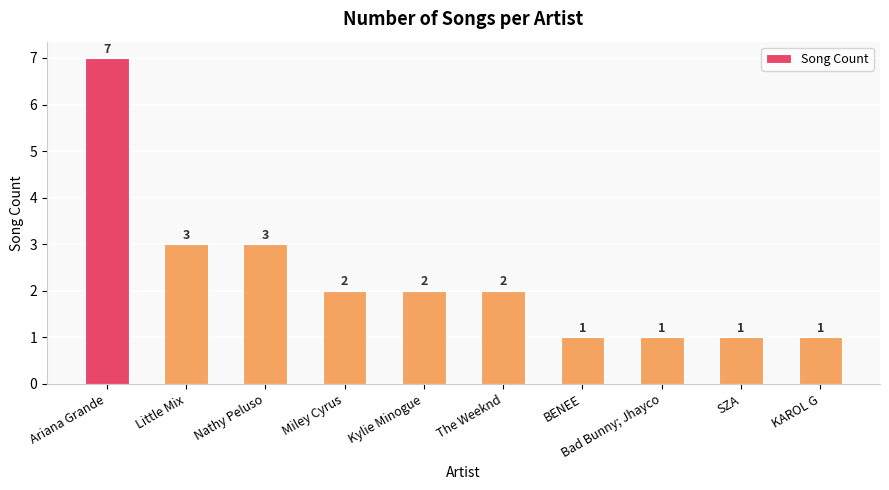

What is the greatest value displayed?

7